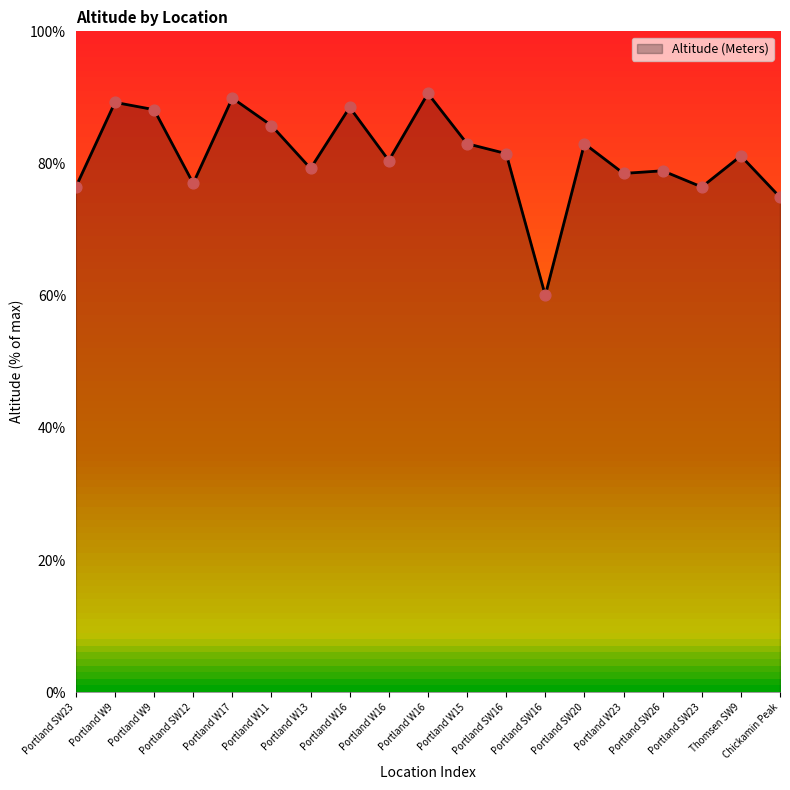

Approximately how many times larger is the value at Portland W15 compared to Portland SW16?

1.4